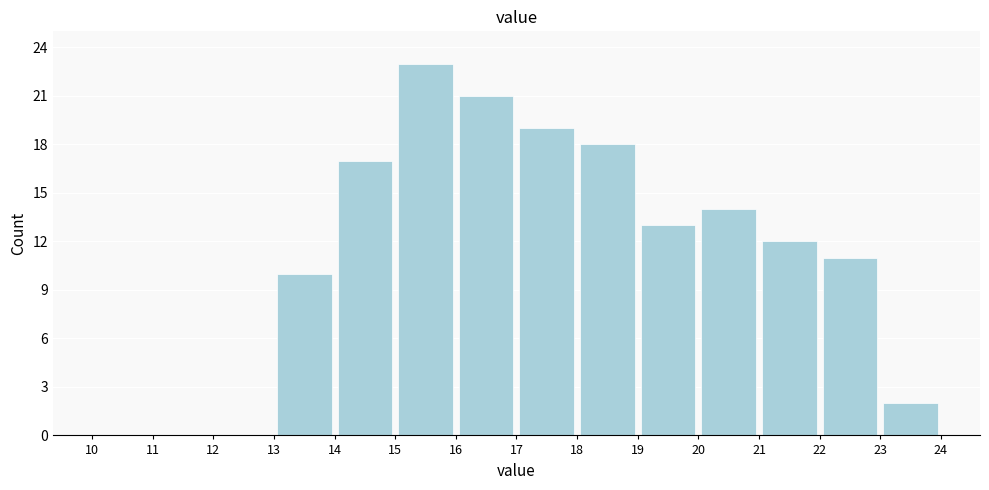

Reading left to right, list every bar in this chart as the range it spans on the x-axis followed by its height. The values are not printed on the chart, so give them approximately, as read against the axis.

10 to 11: 0
11 to 12: 0
12 to 13: 0
13 to 14: 10
14 to 15: 17
15 to 16: 23
16 to 17: 21
17 to 18: 19
18 to 19: 18
19 to 20: 13
20 to 21: 14
21 to 22: 12
22 to 23: 11
23 to 24: 2